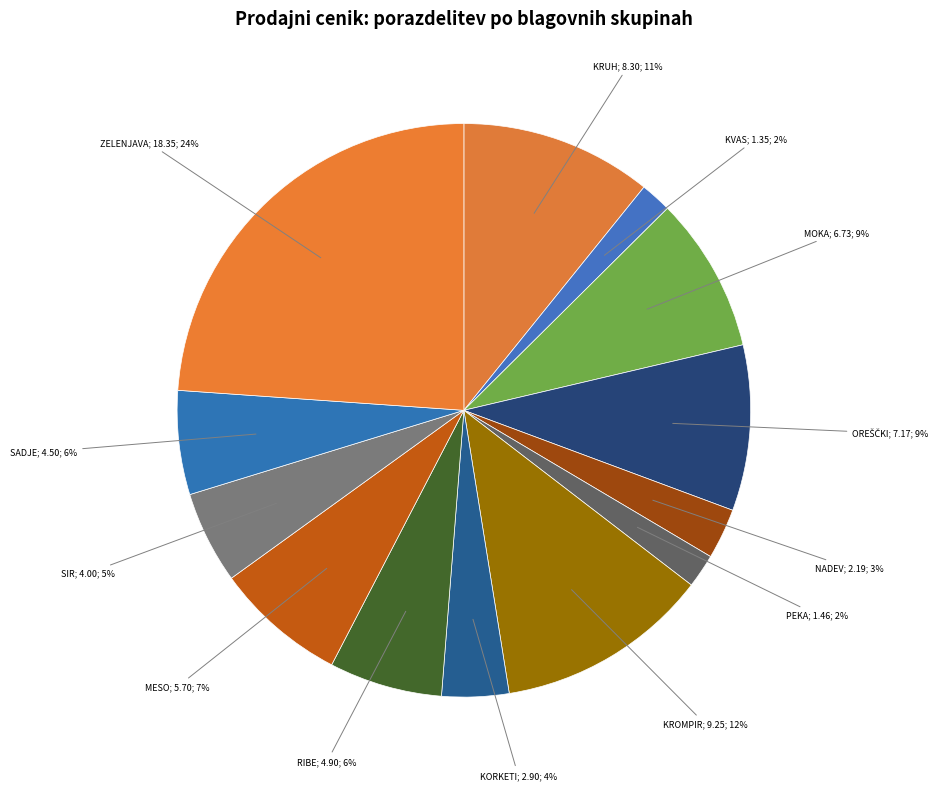

To the nearest percent, what is the difference between the largest and smallest slice percentages?

22%